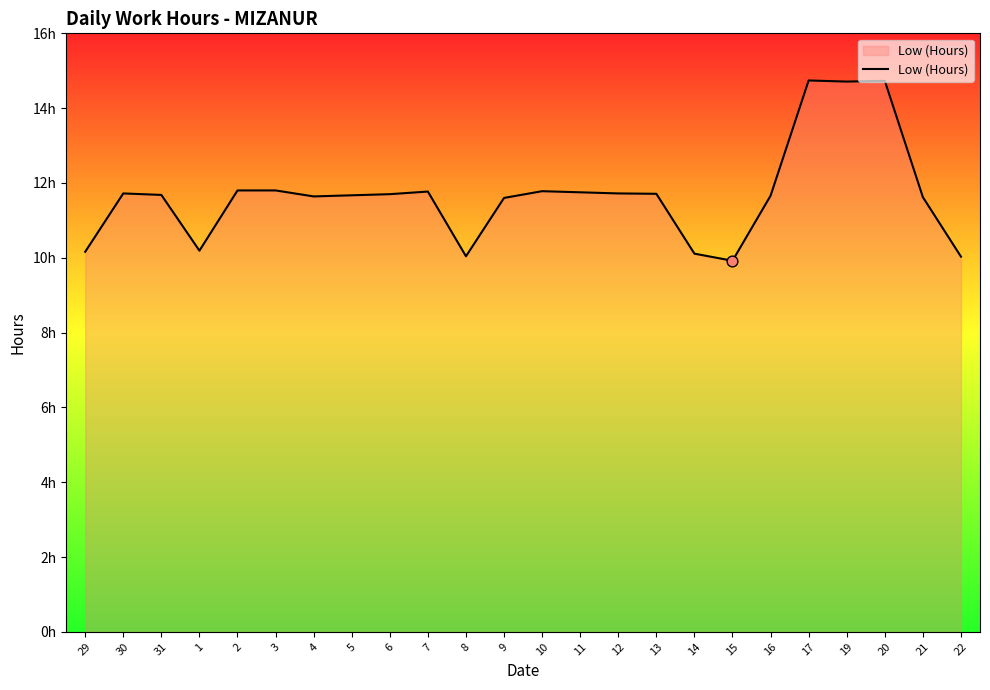

What is the ratio of the value at 13 to the value at 15?

1.2